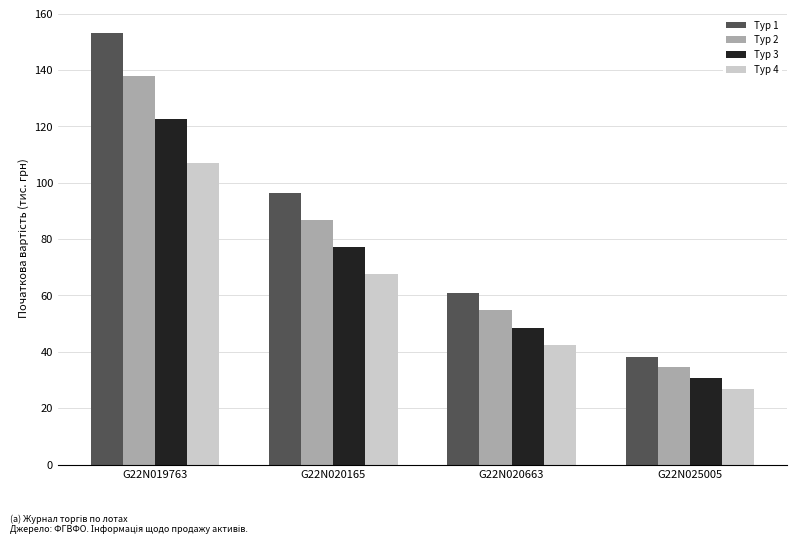

Which series has the widest spread of values?

Тур 1